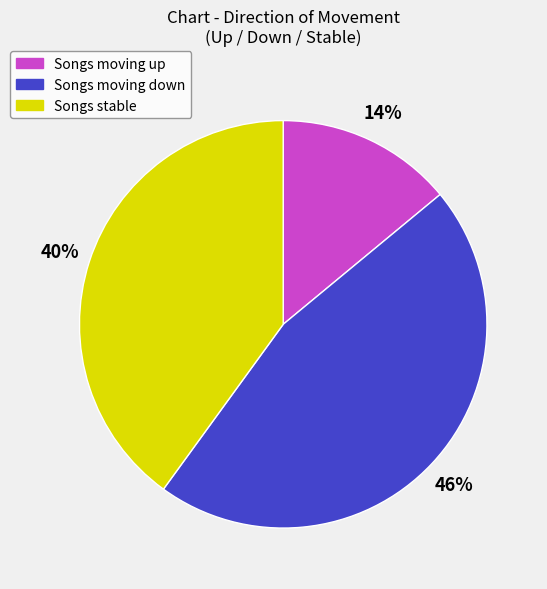

To the nearest percent, what is the difference between the largest and smallest slice percentages?

32%